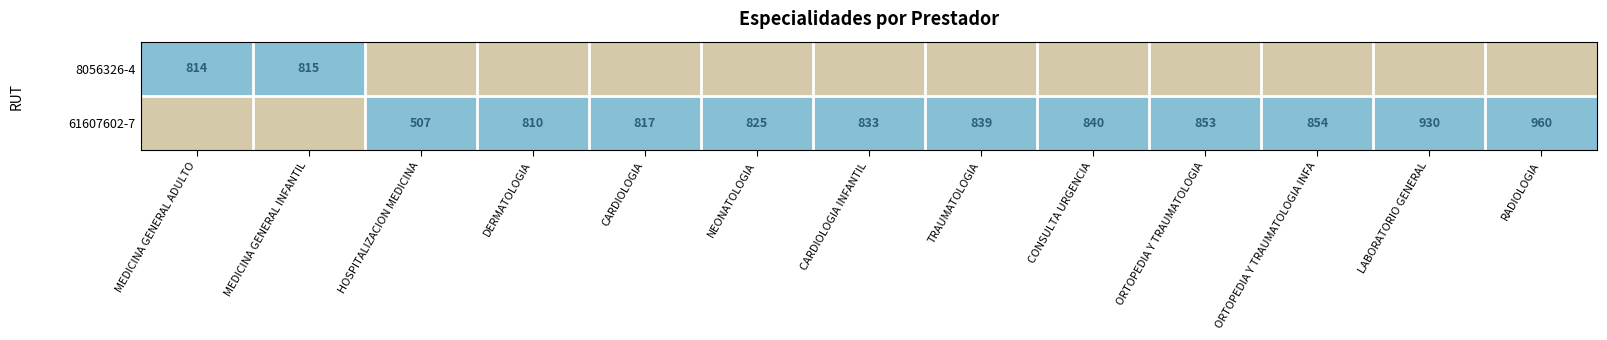

How many data points does each series have?

13